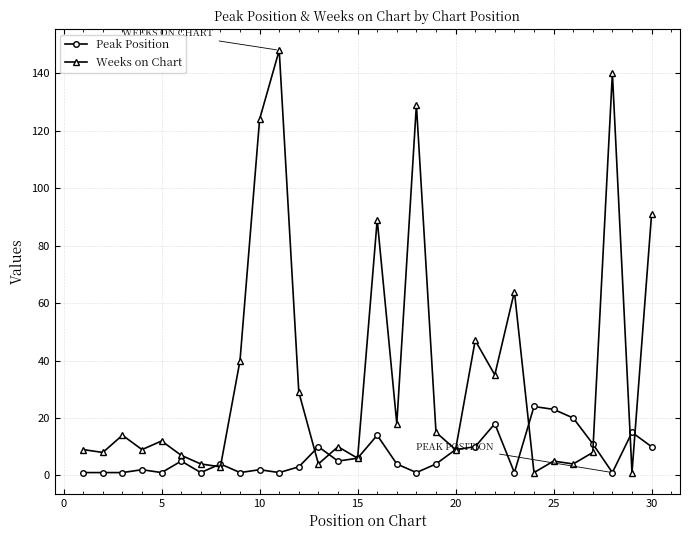

True or false: Weeks on Chart has more than 1 points higher than both neighbors.

True